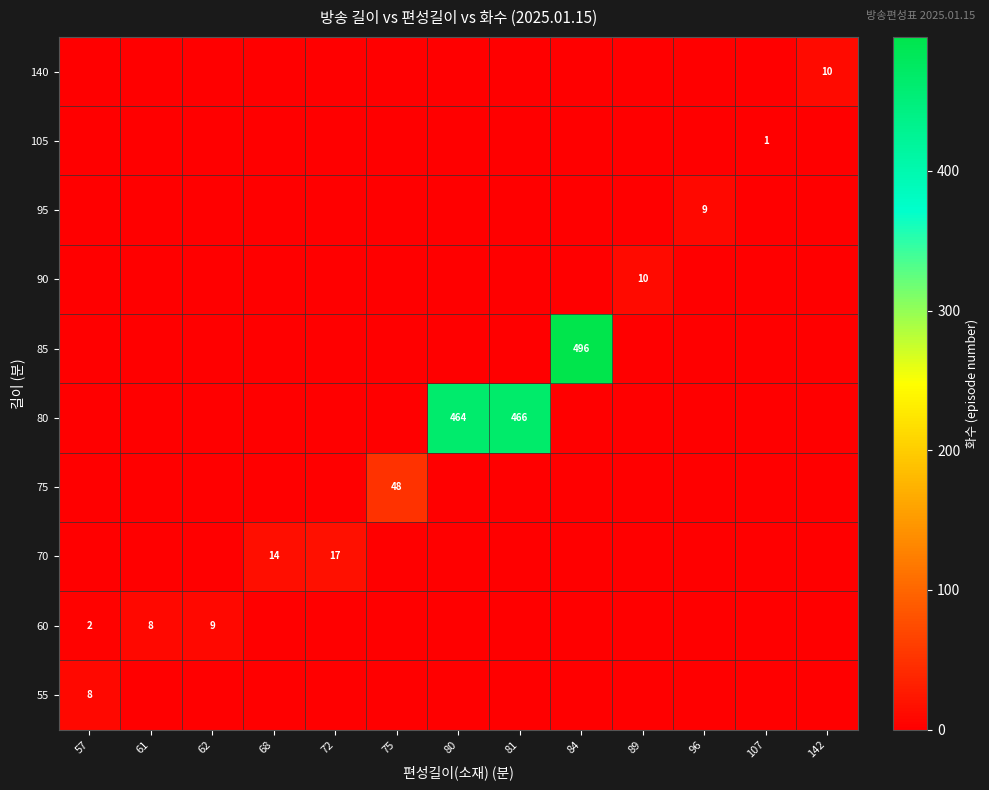

True or false: 90 has a value of 0.0 at 84.

True